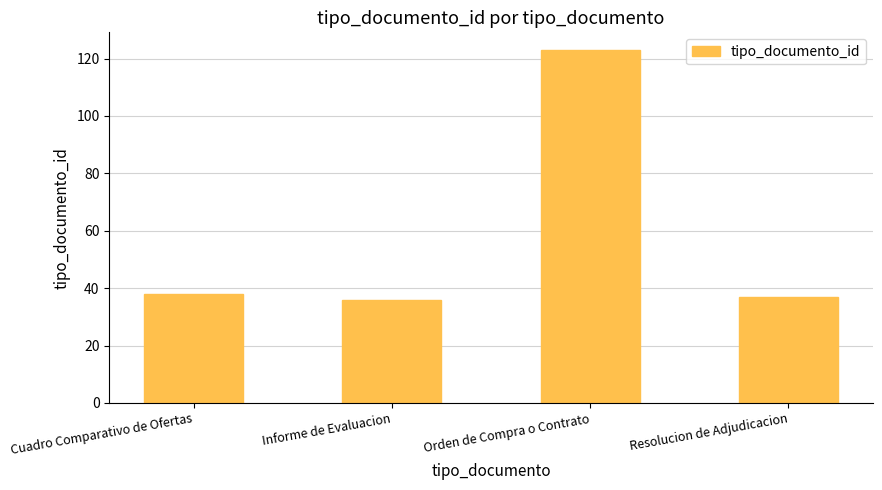

How many series are shown in this chart?

1